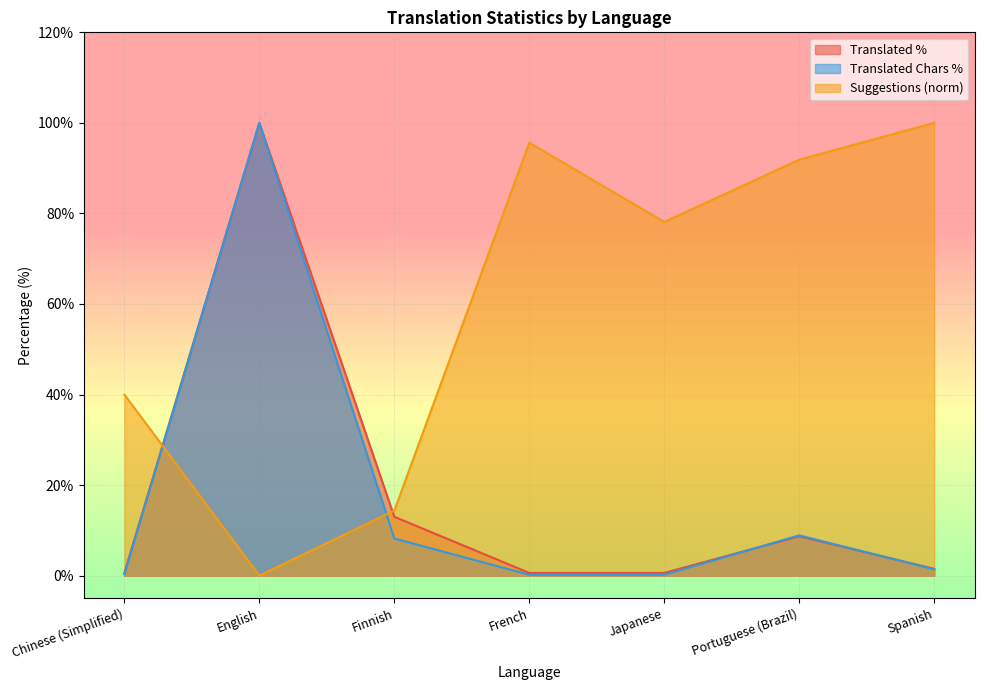

True or false: translated_words has a value of 8.9 at Portuguese (Brazil).

True